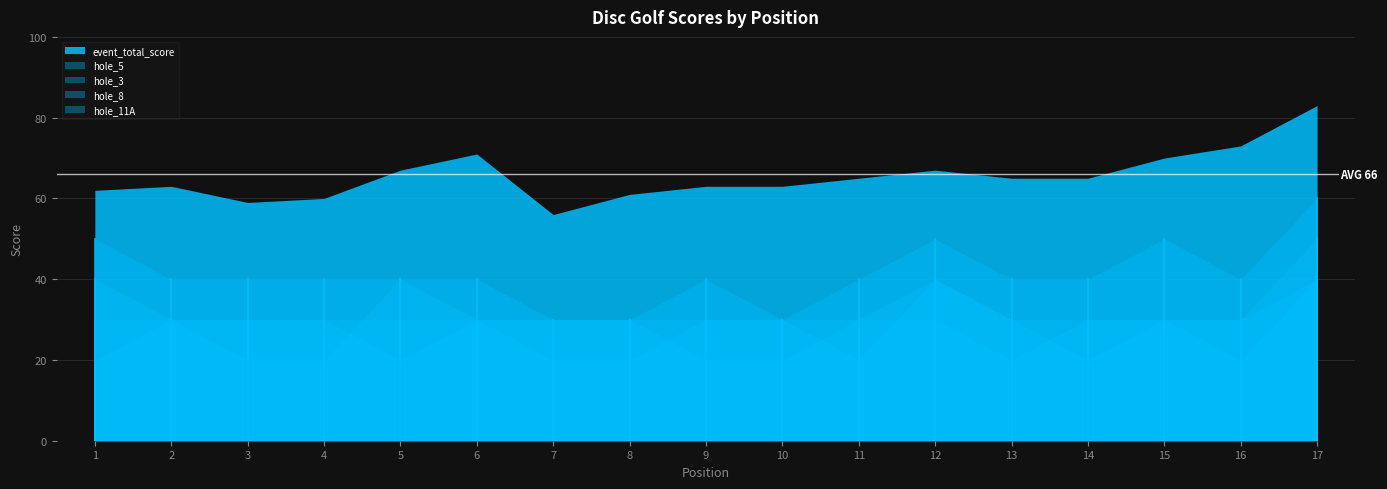

What is the maximum value for hole_3?

40